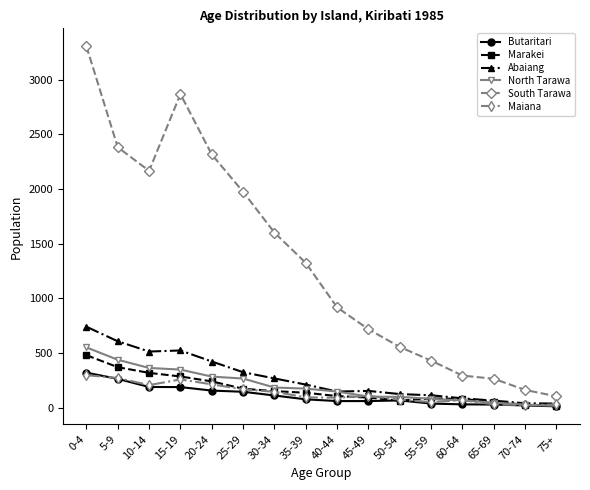

Which series changed the most between 35-39 and 50-54?

South Tarawa